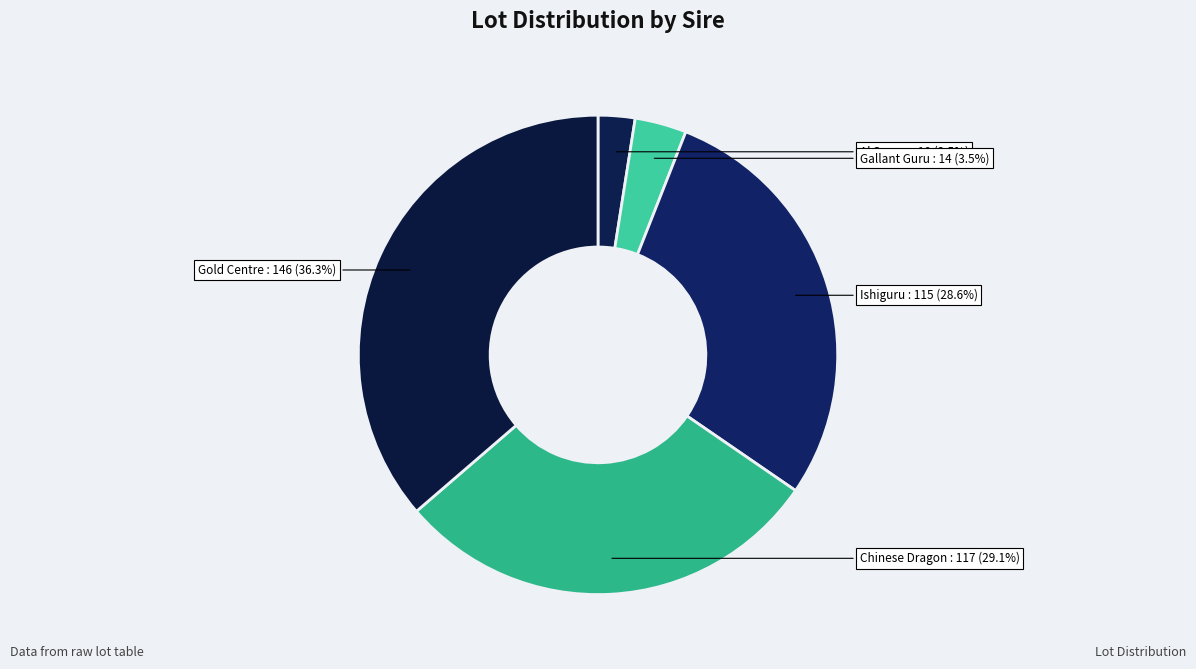

Count the number of slices in the pie.

5